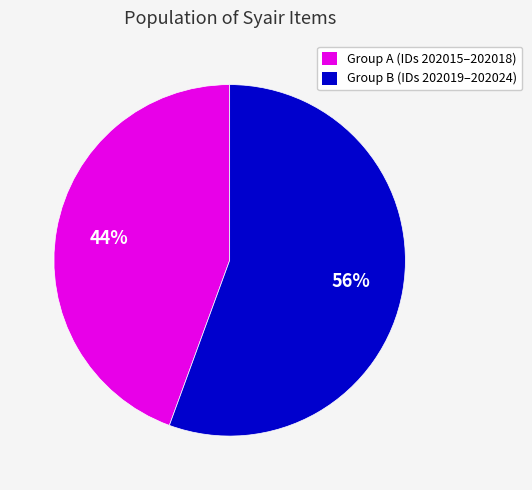

Between Group B (IDs 202019–202024) and Group A (IDs 202015–202018), which is larger?

Group B (IDs 202019–202024)